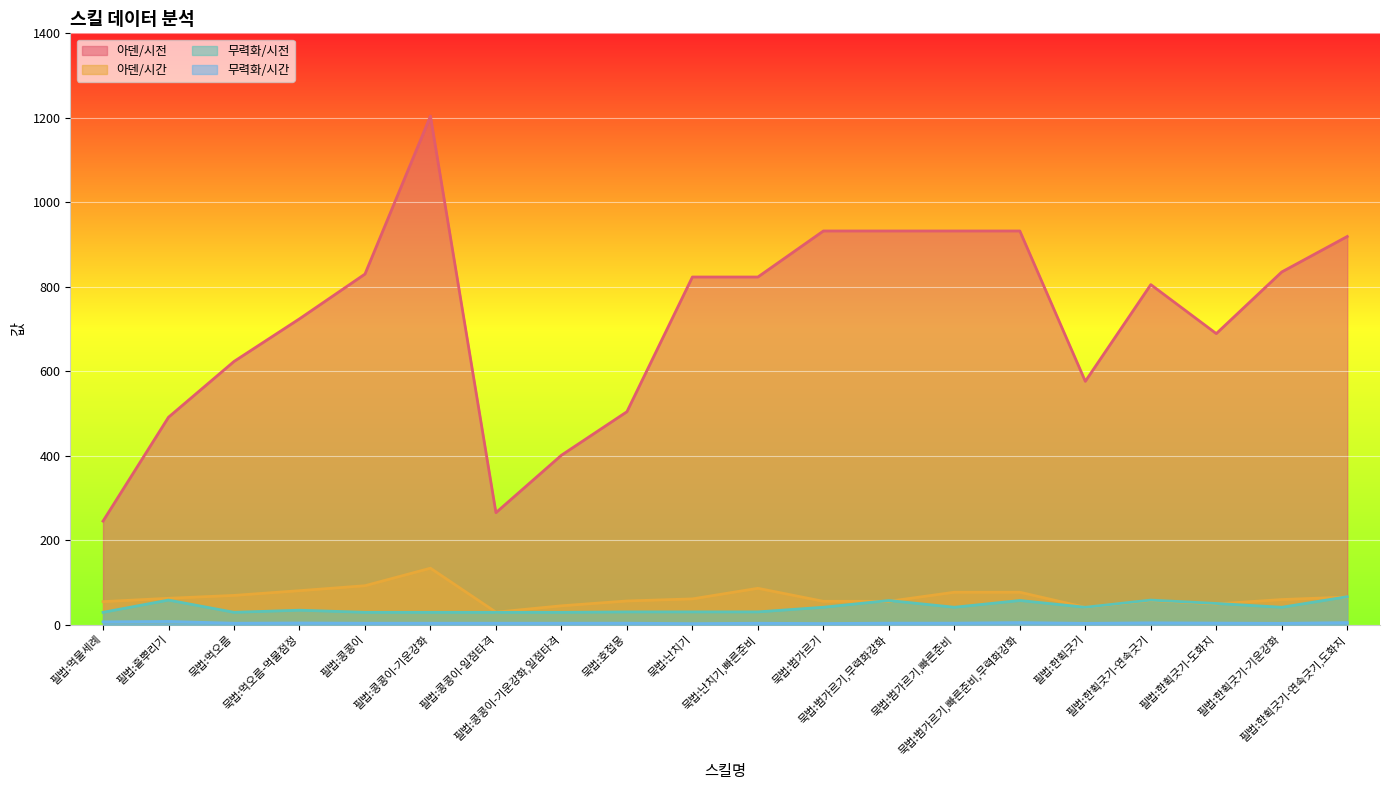

The 아덴/시전 series shows 823.0 at 묵법:난치기. True or false?

True